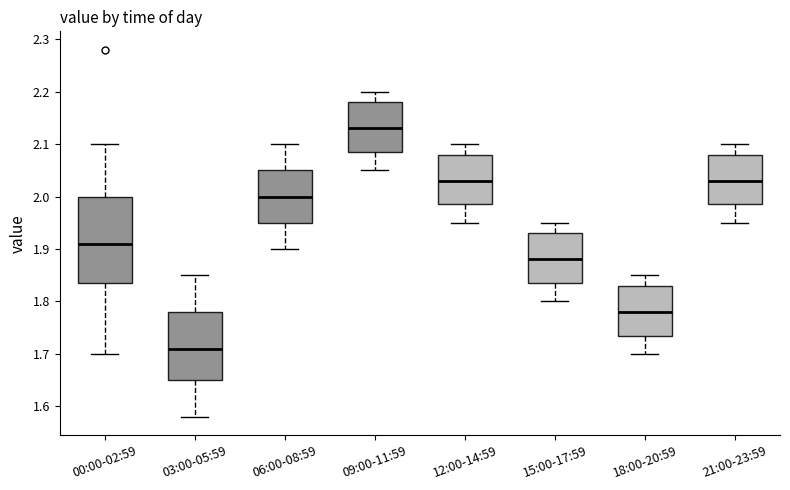

Comparing the boxes themselves (not the whiskers), which one is the tallest?

00:00-02:59